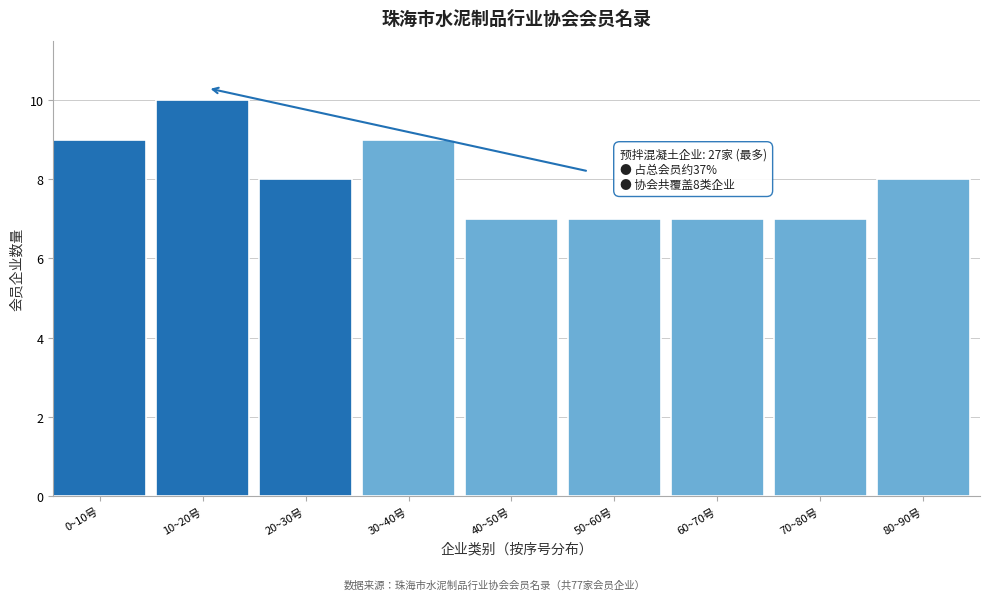

Reading left to right, what are all the values shown in this chart?

0~10号=9	10~20号=10	20~30号=8	30~40号=9	40~50号=7	50~60号=7	60~70号=7	70~80号=7	80~90号=8